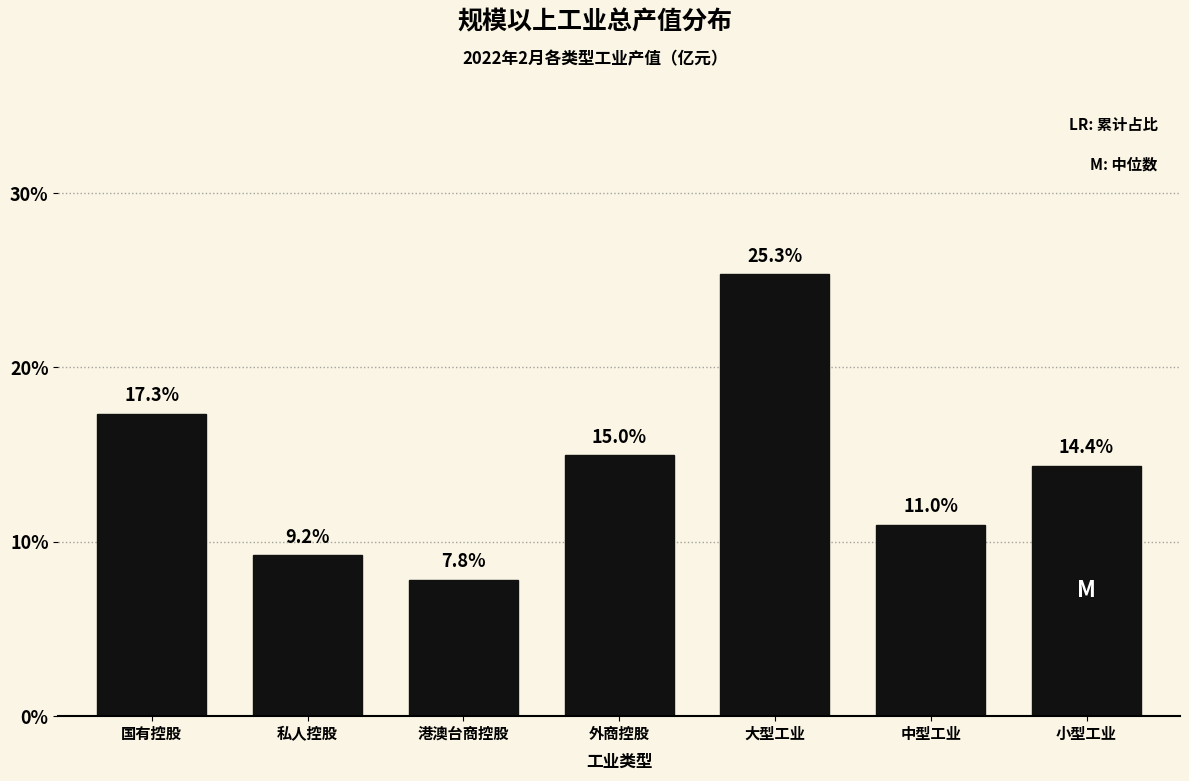

Reading left to right, list all the values displayed in this chart.

国有控股=17.3	私人控股=9.2	港澳台商控股=7.8	外商控股=15.0	大型工业=25.3	中型工业=11.0	小型工业=14.4